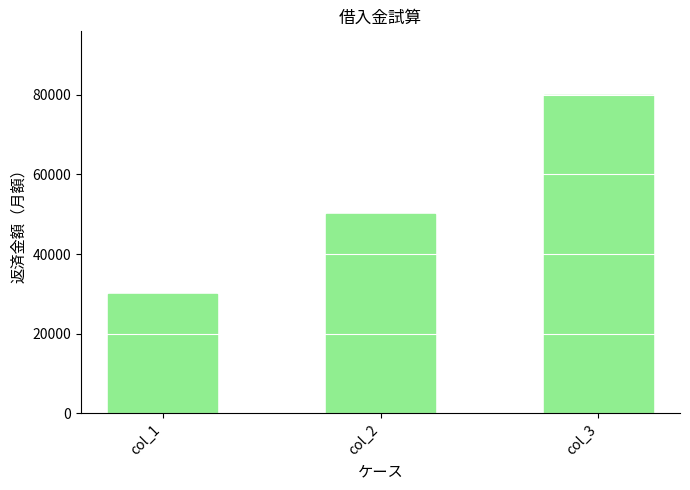

Count the values in the range 30000 to 80000.

3